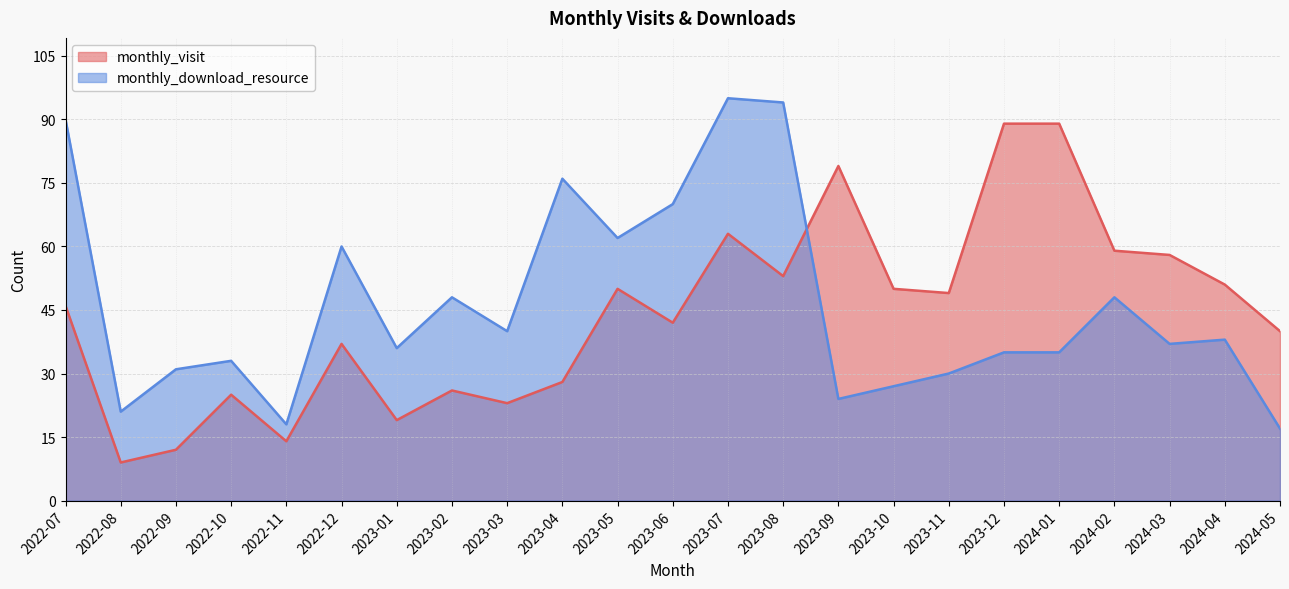

At how many categories does at least one series exceed 45?

16